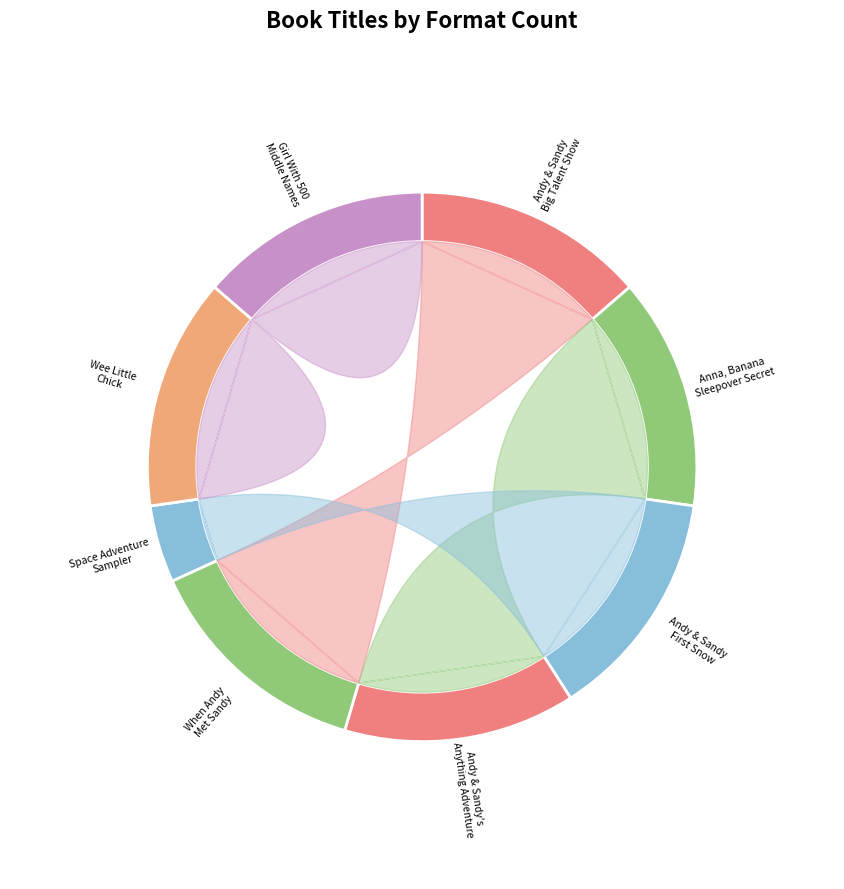

Which category has the biggest portion of the pie?

Andy & Sandy and the Big Talent Show